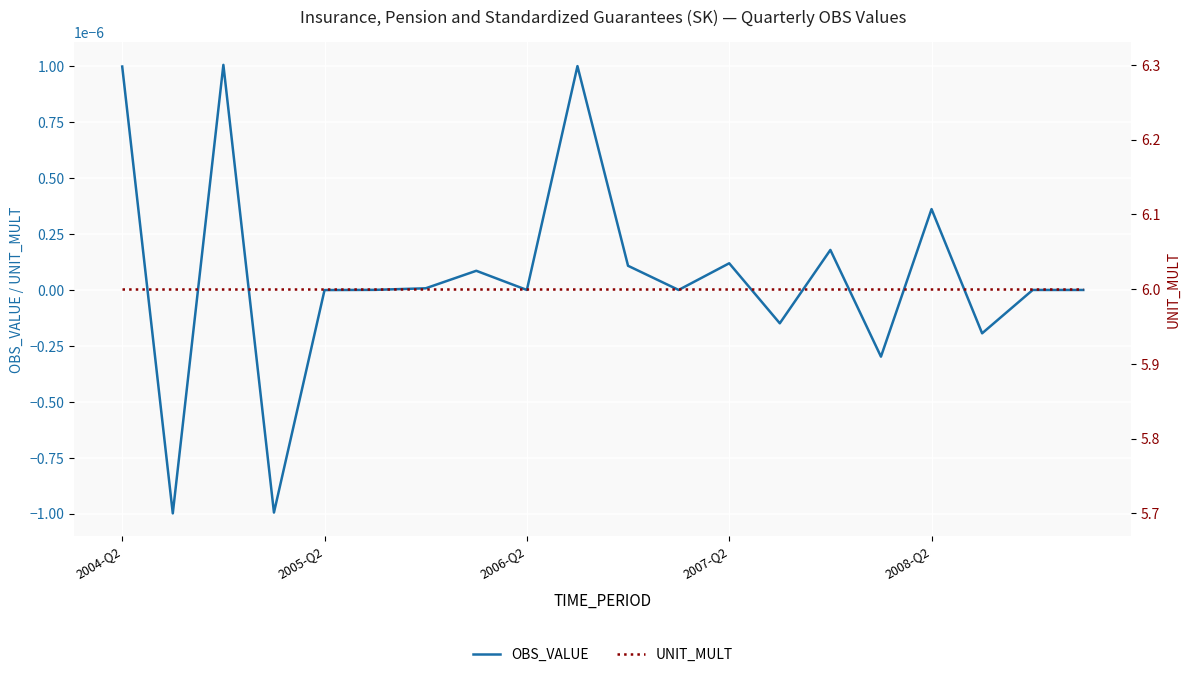

True or false: UNIT_MULT has more than 0 interior local peaks.

False